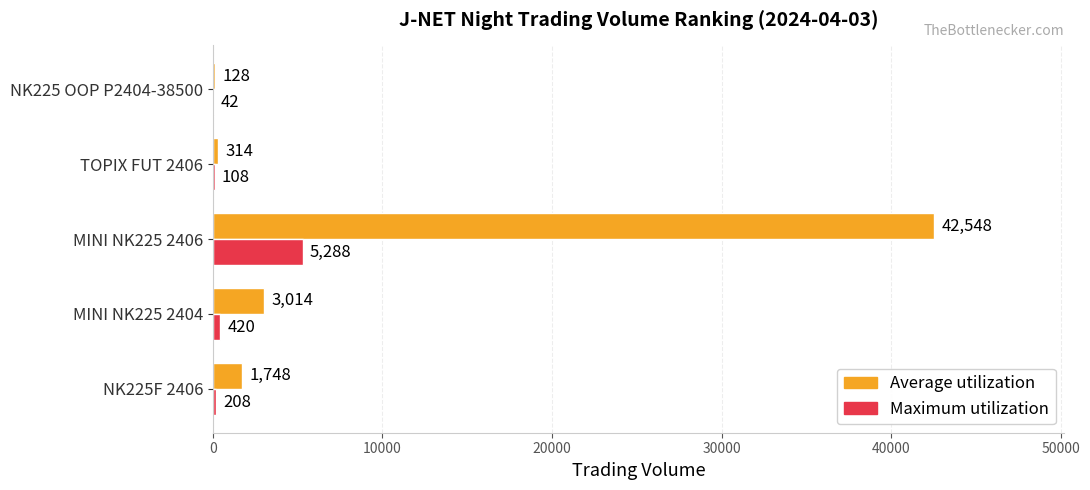

Where is Maximum utilization nearest to the value 2665?

MINI NK225 2404